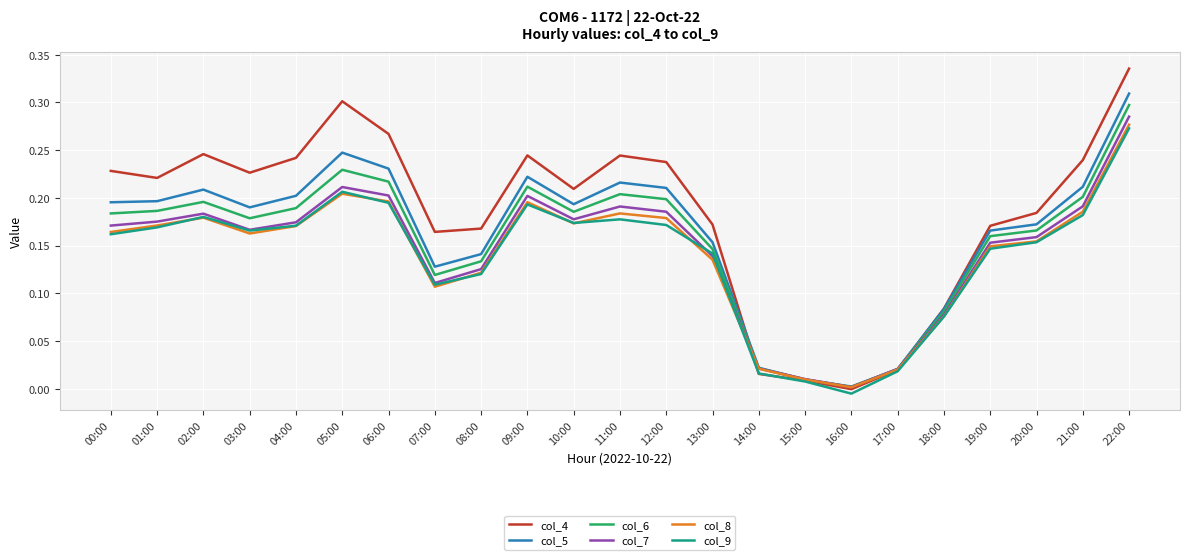

What is the total value across all series at 00:00?

1.1